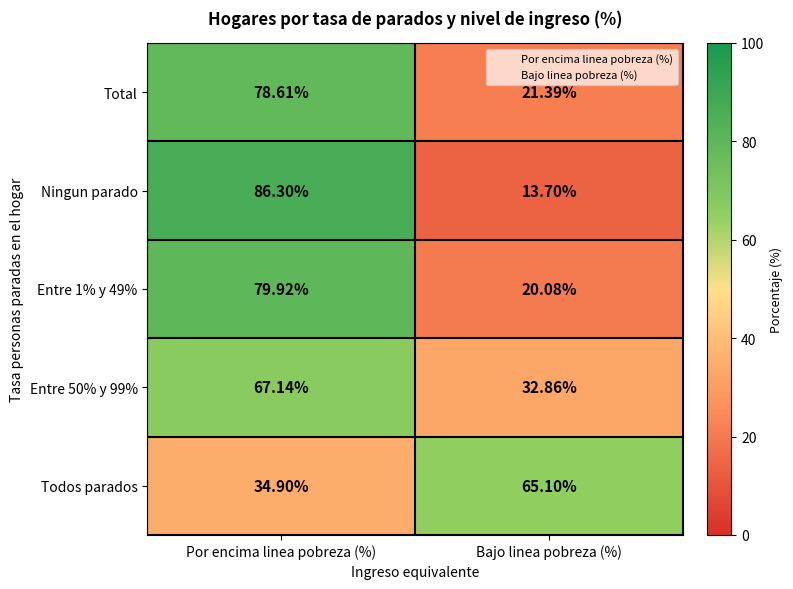

Rank the categories by Entre 50% y 99% value from lowest to highest.

Bajo linea pobreza (%), Por encima linea pobreza (%)